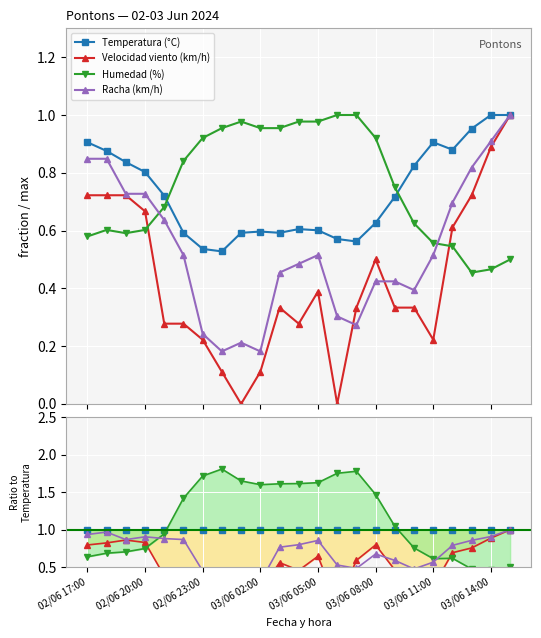

After their last crossing, which series has the higher values: Racha (km/h) or Humedad (%)?

Racha (km/h)